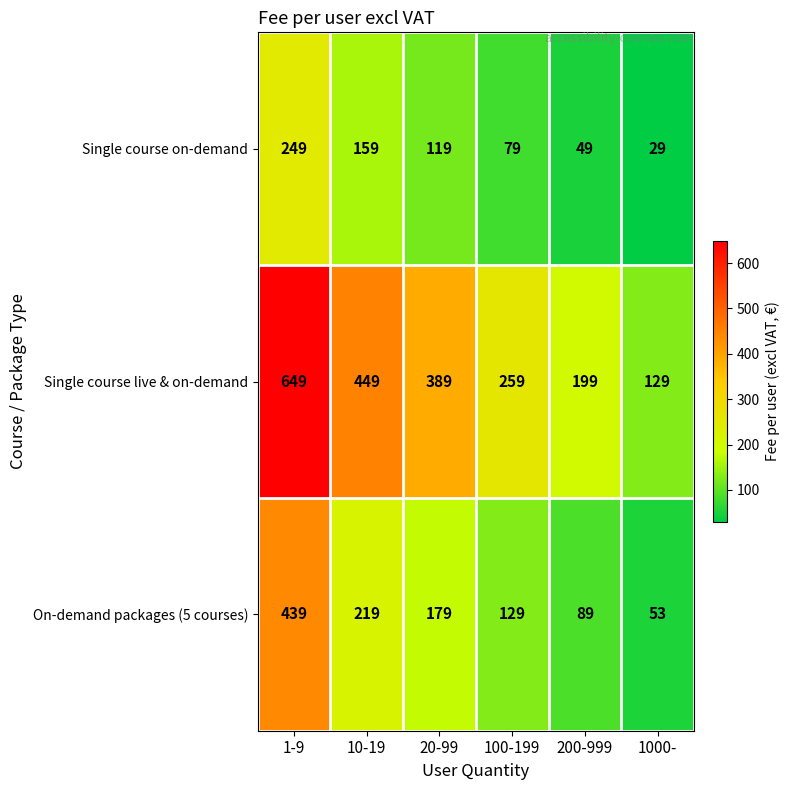

Reading right to left, extract all data points from this chart.

Single course on-demand: 29	49	79	119	159	249
Single course live & on-demand: 129	199	259	389	449	649
On-demand packages (5 courses): 53	89	129	179	219	439